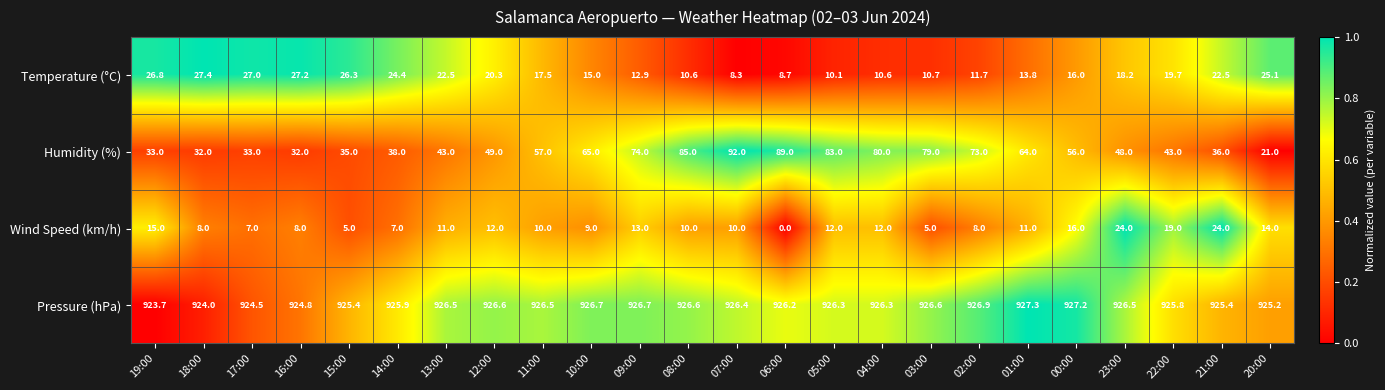

Rank the series at 17:00 from lowest to highest value.

Wind Speed (km/h), Temperature (°C), Humidity (%), Pressure (hPa)